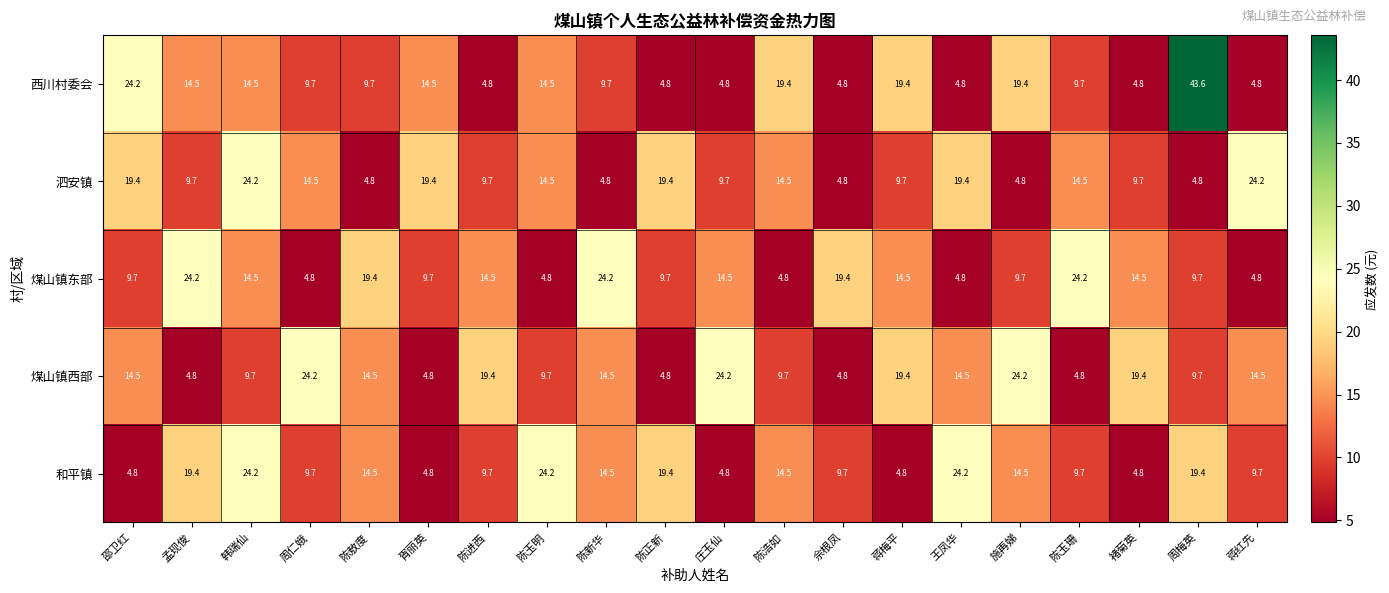

At which label is 西川村委会 closest to 24?

邵卫红